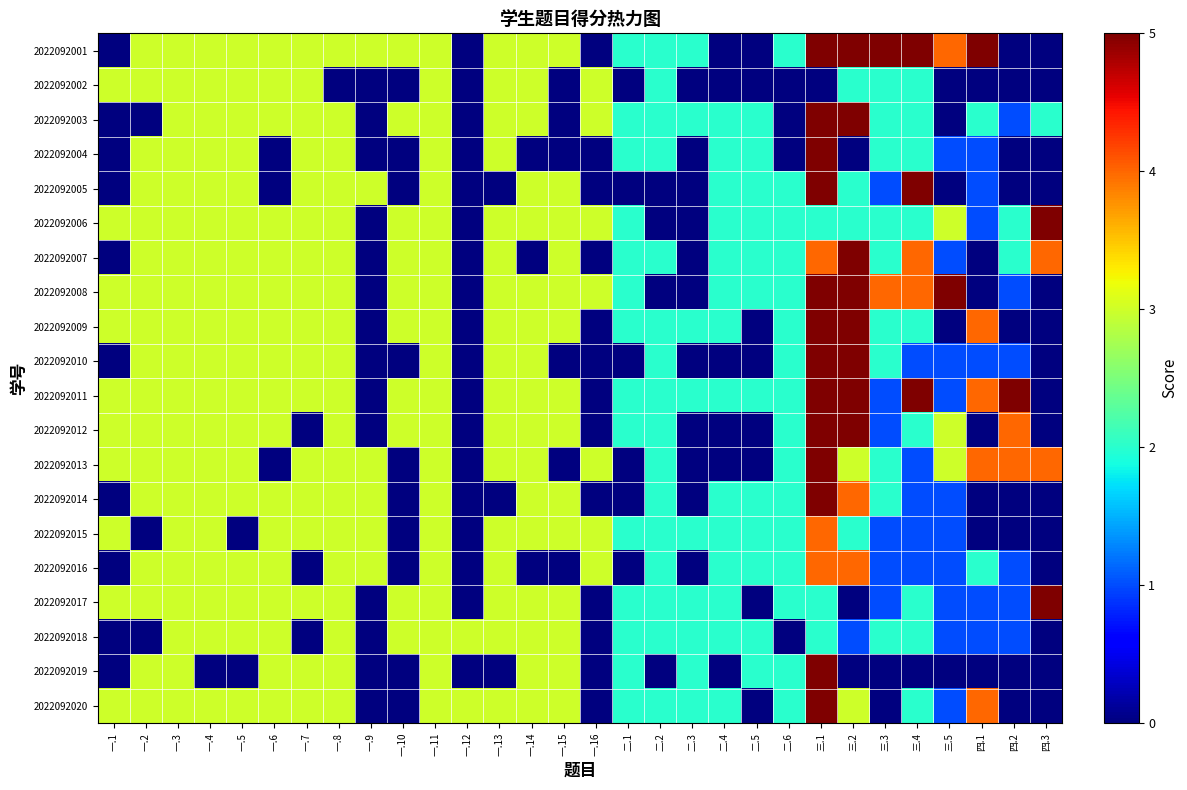

What is the spread (max minus min) of values at 一.4?

3